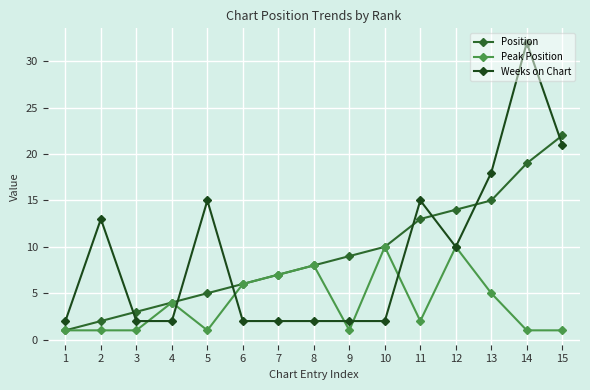

Which series has the largest range (max minus min)?

Weeks on Chart